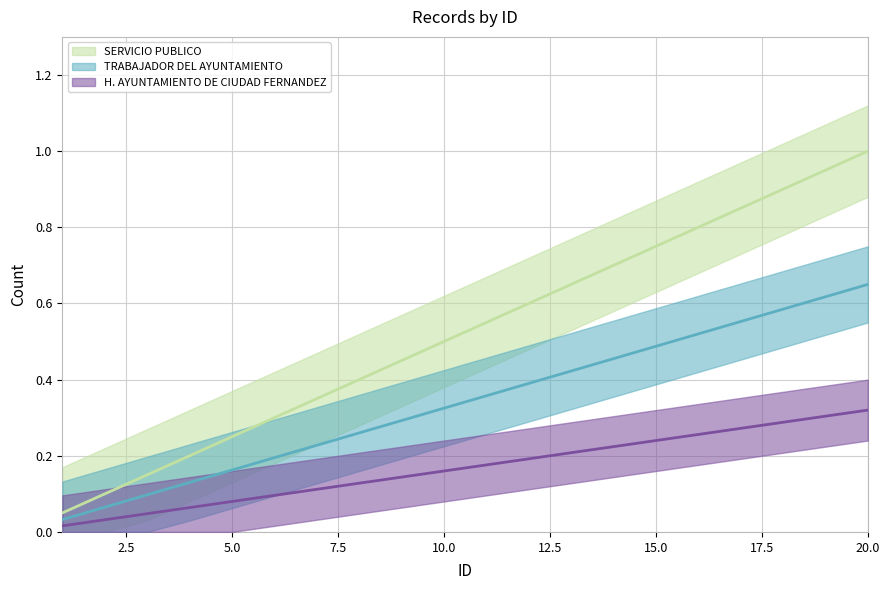

Does the chart display data point markers on the line(s)?

No